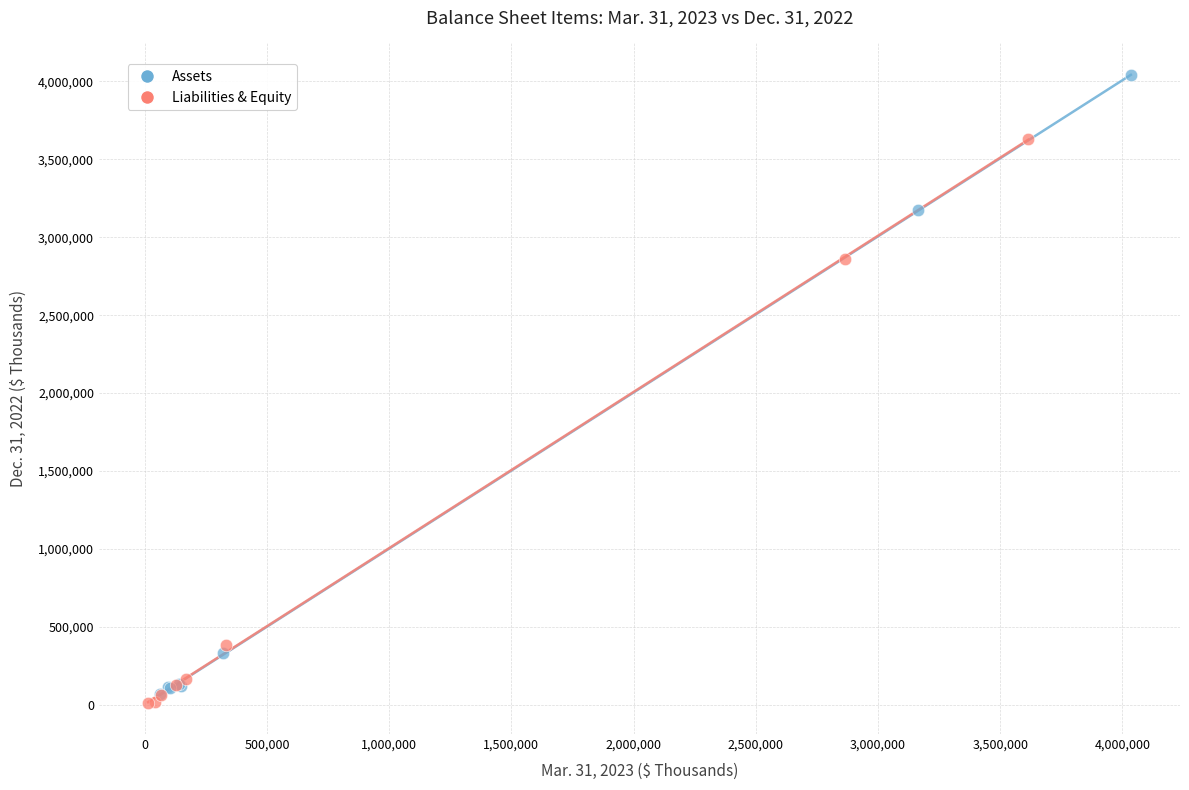

Which series reaches the maximum Y coordinate?

Assets